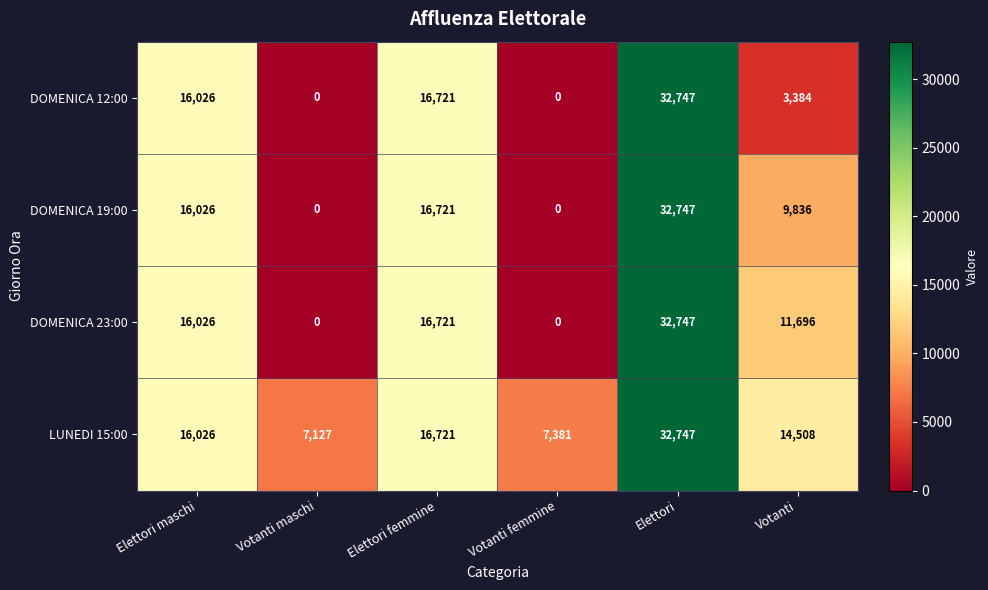

Count the number of categories in the chart.

6